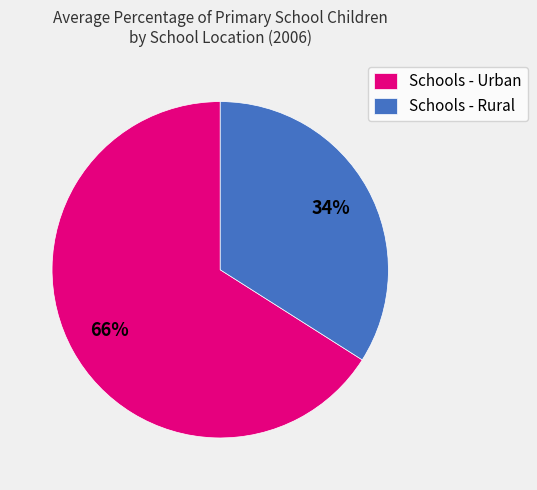

Rank the categories by value from highest to lowest.

Schools - Urban, Schools - Rural